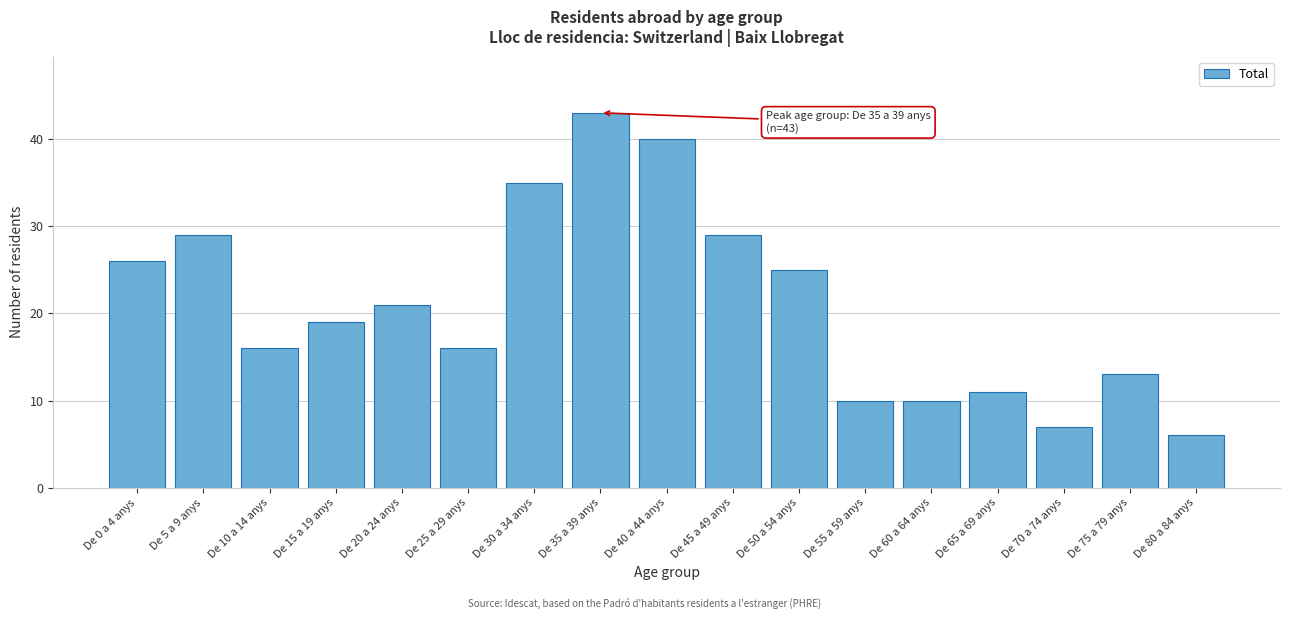

Reading left to right, transcribe all the data shown in this chart.

26	29	16	19	21	16	35	43	40	29	25	10	10	11	7	13	6